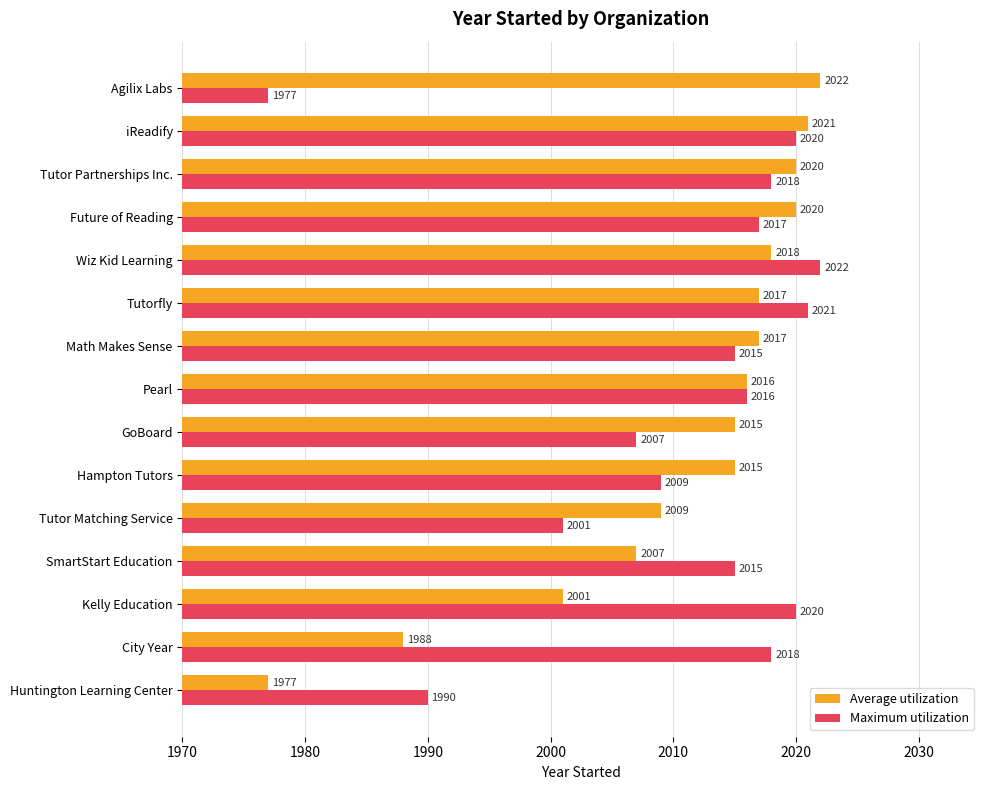

True or false: Average utilization has a value of 2020 at Tutor Partnerships Inc..

True